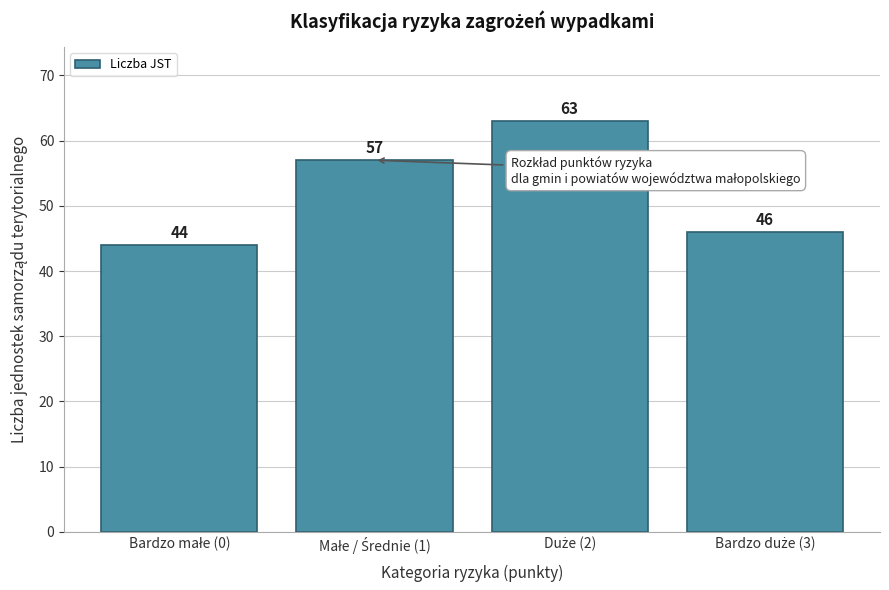

Reading left to right, what are all the values shown in this chart?

44	57	63	46